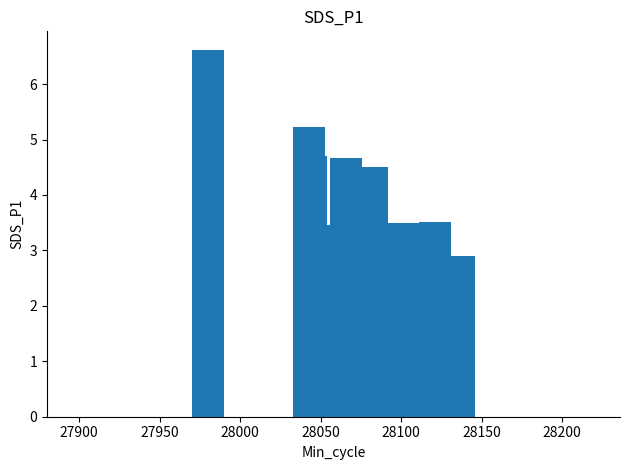

What is the value of the 11th bar from the left?

2.6